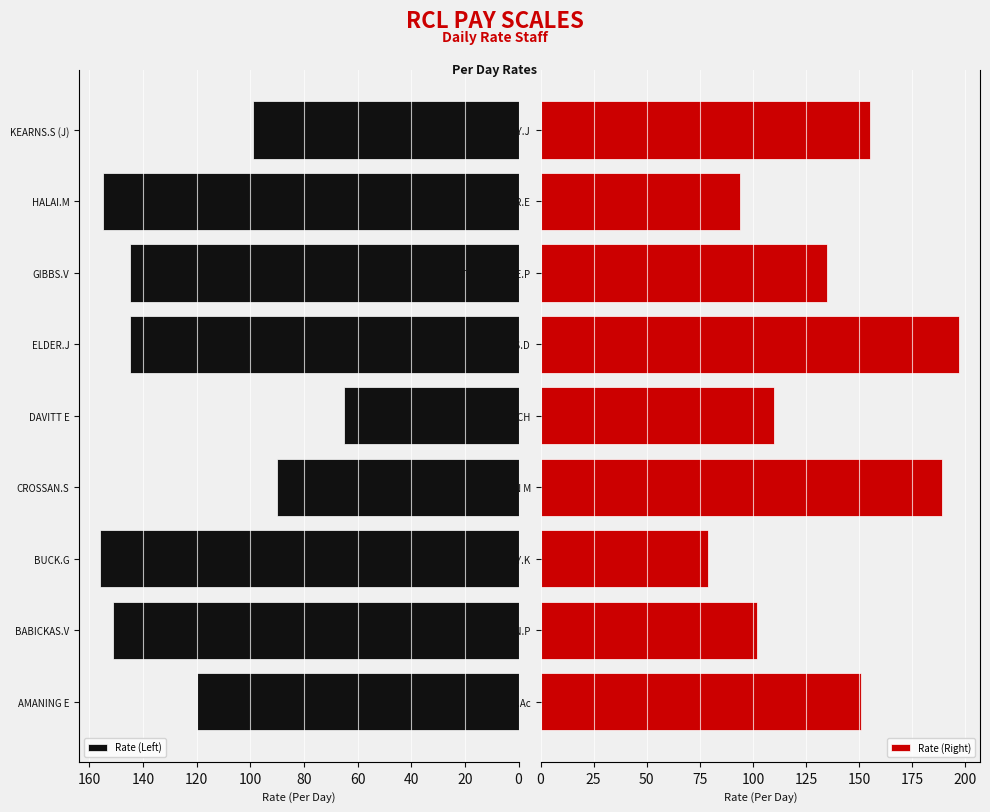

At how many categories does at least one series exceed 166?

2